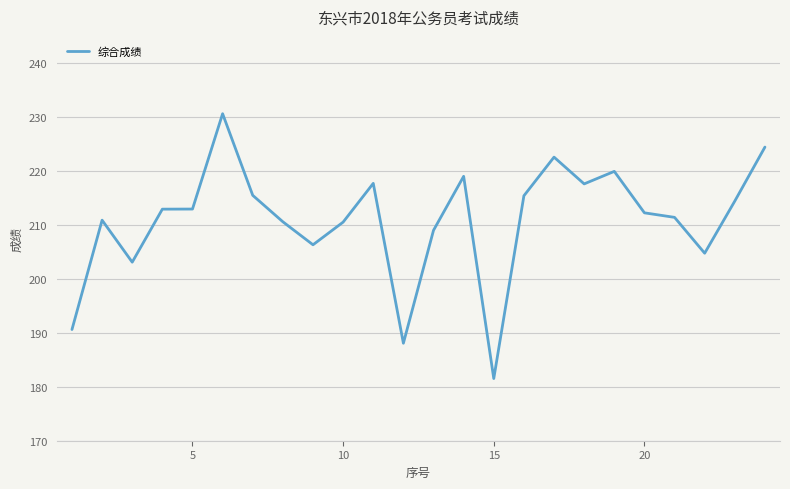

What is the difference between the maximum and minimum values?

49.1